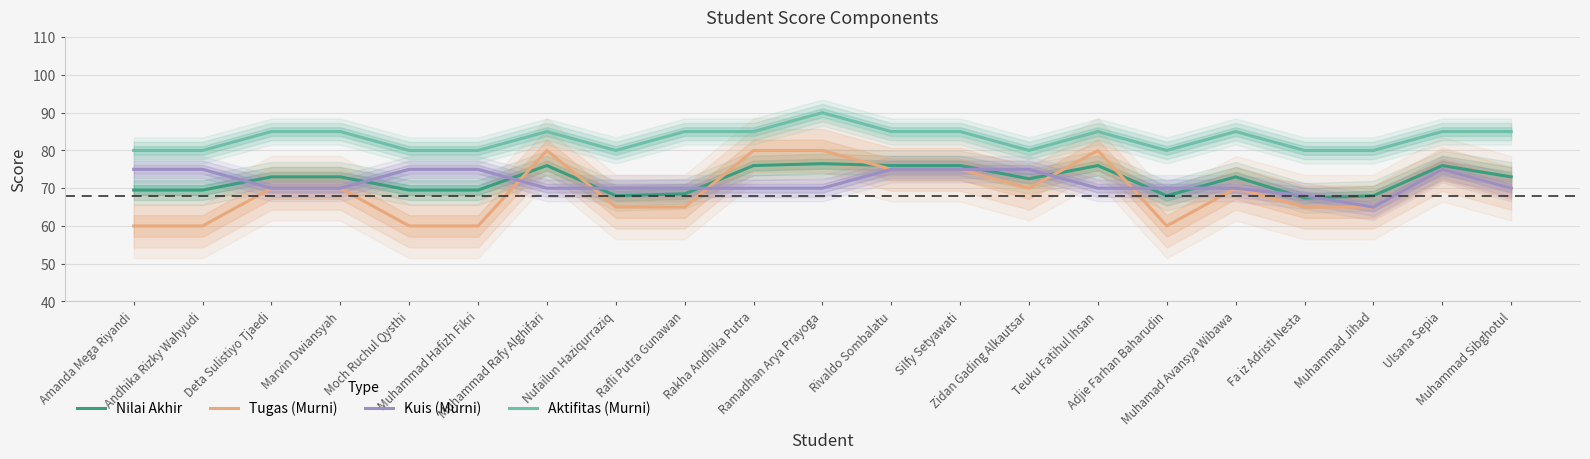

Does the chart have visible grid lines?

Yes